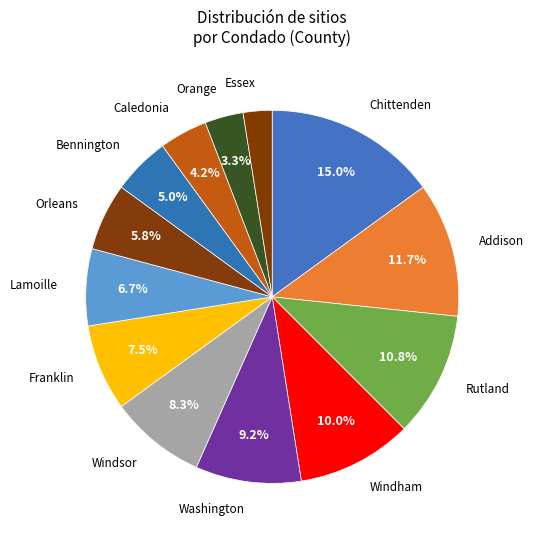

Count the number of slices in the pie.

13